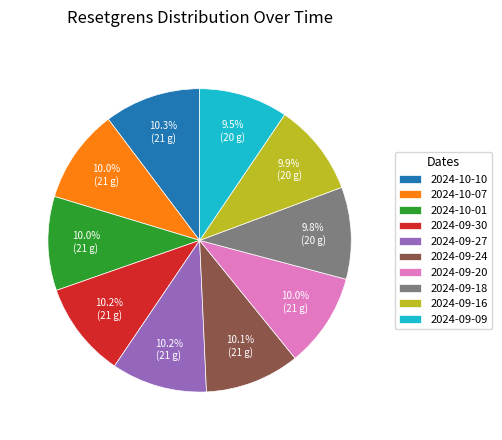

Count the number of slices in the pie.

10